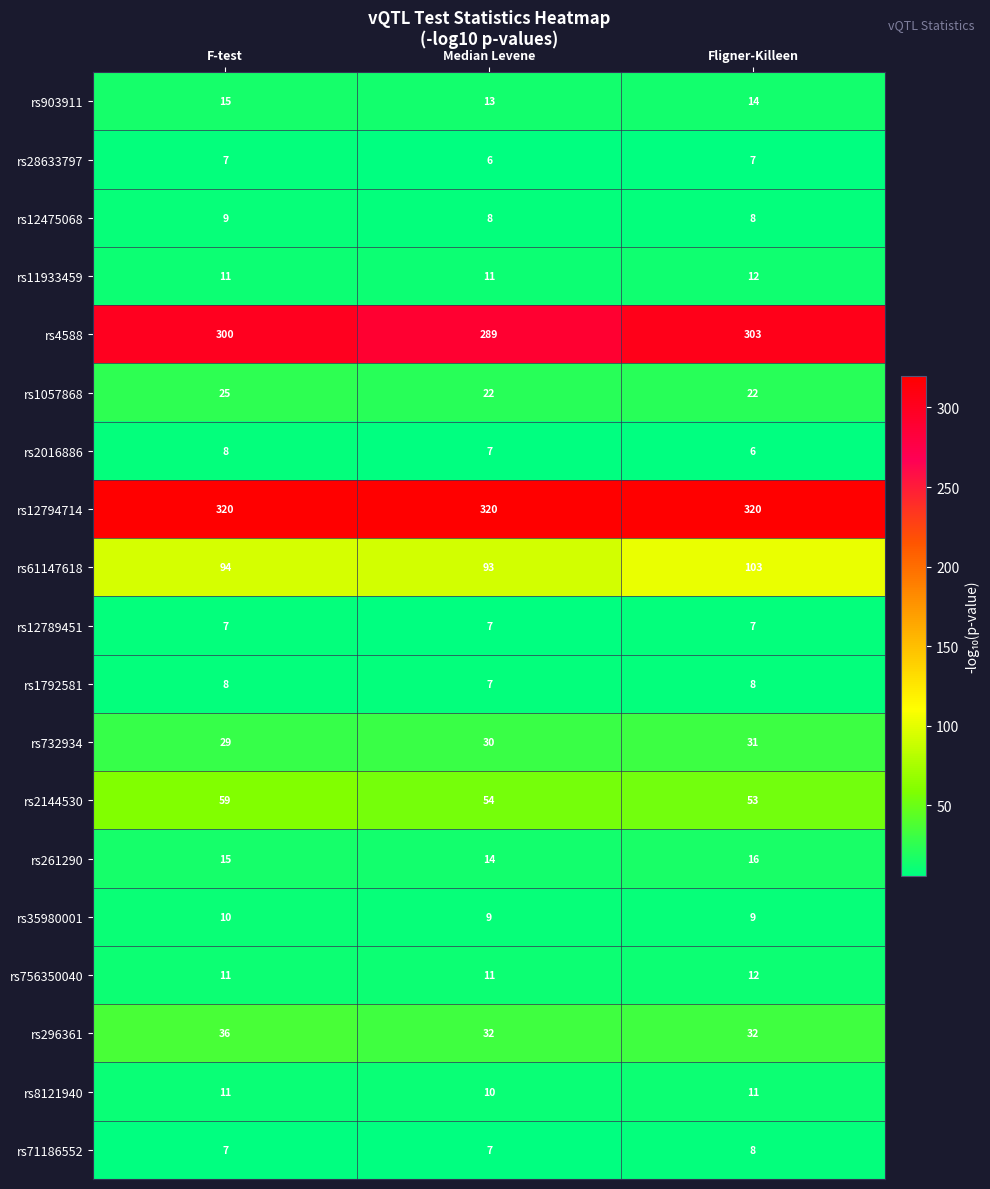

What is the total value across all series at Fligner-Killeen?

982